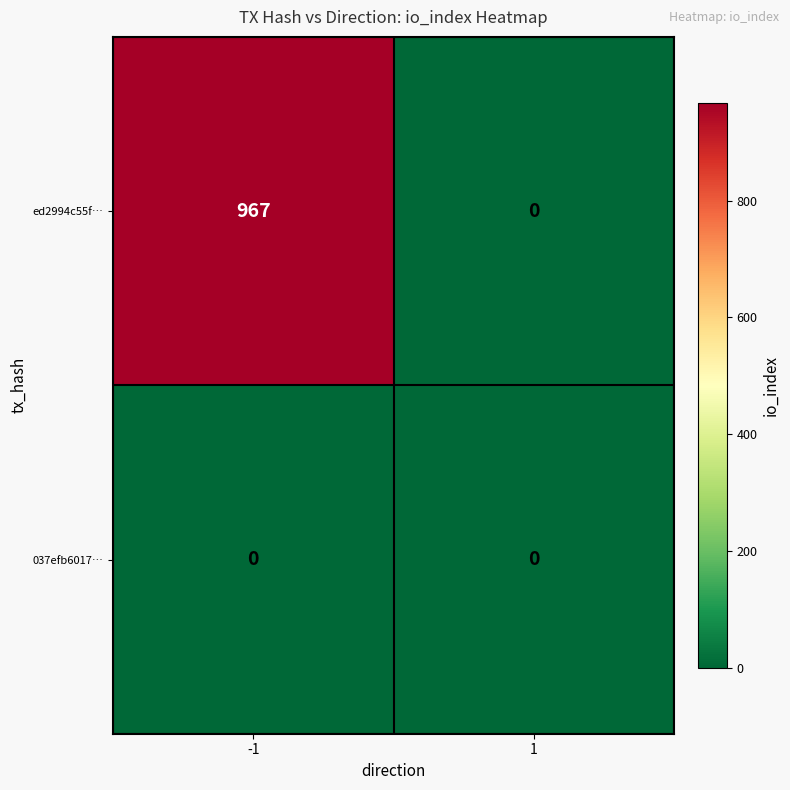

Which series has the largest total across all categories?

ed2994c55f…